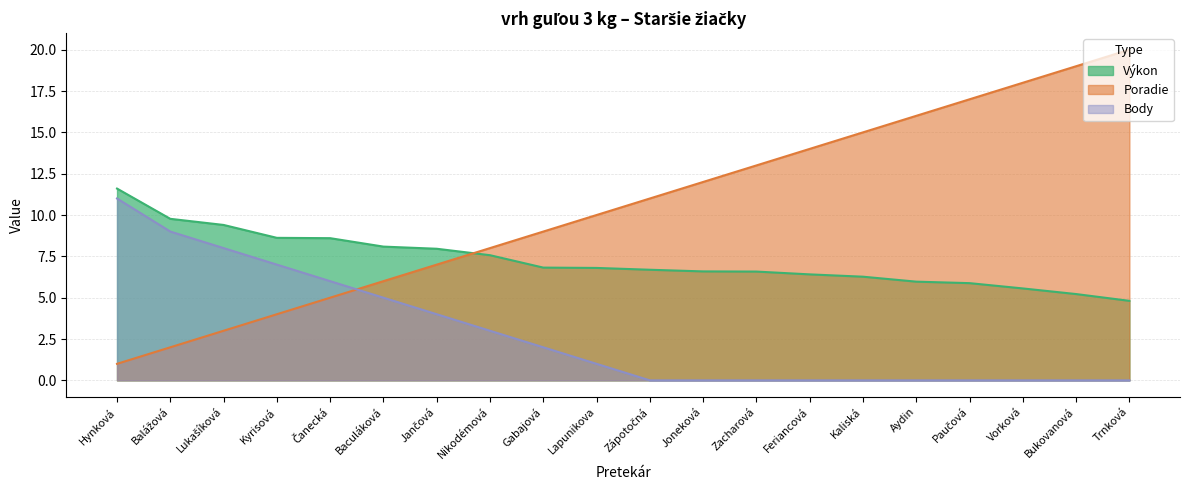

True or false: Výkon and Body intersect in this chart.

False